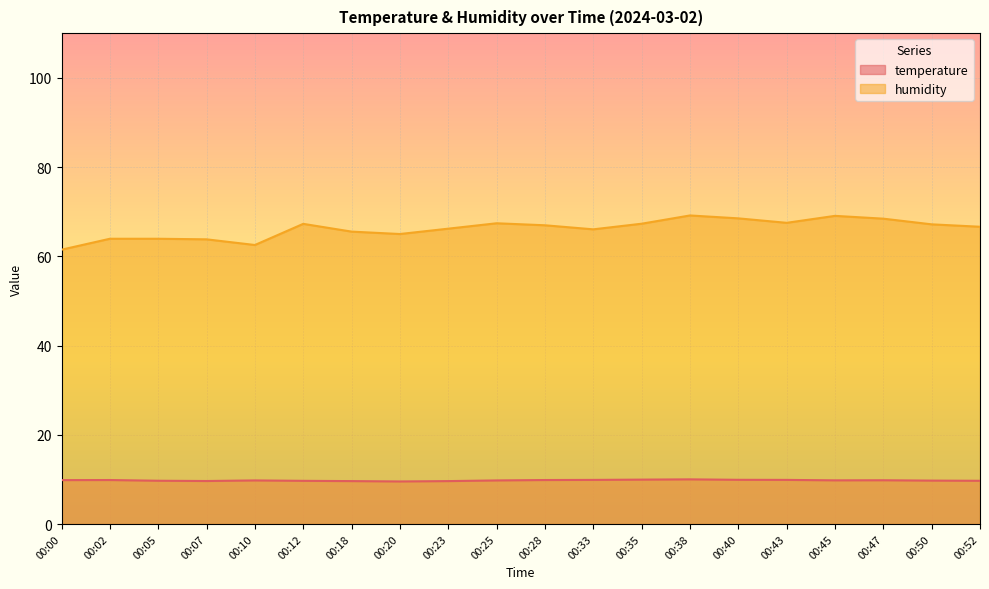

Reading left to right, transcribe all the data shown in this chart.

temperature: 9.8	9.9	9.7	9.6	9.8	9.7	9.6	9.5	9.6	9.8	9.9	9.9	9.9	10.0	9.9	9.9	9.8	9.8	9.7	9.7
humidity: 61.5	63.9	63.9	63.8	62.5	67.3	65.5	65.0	66.2	67.4	67.0	66.0	67.3	69.2	68.5	67.5	69.1	68.4	67.2	66.6